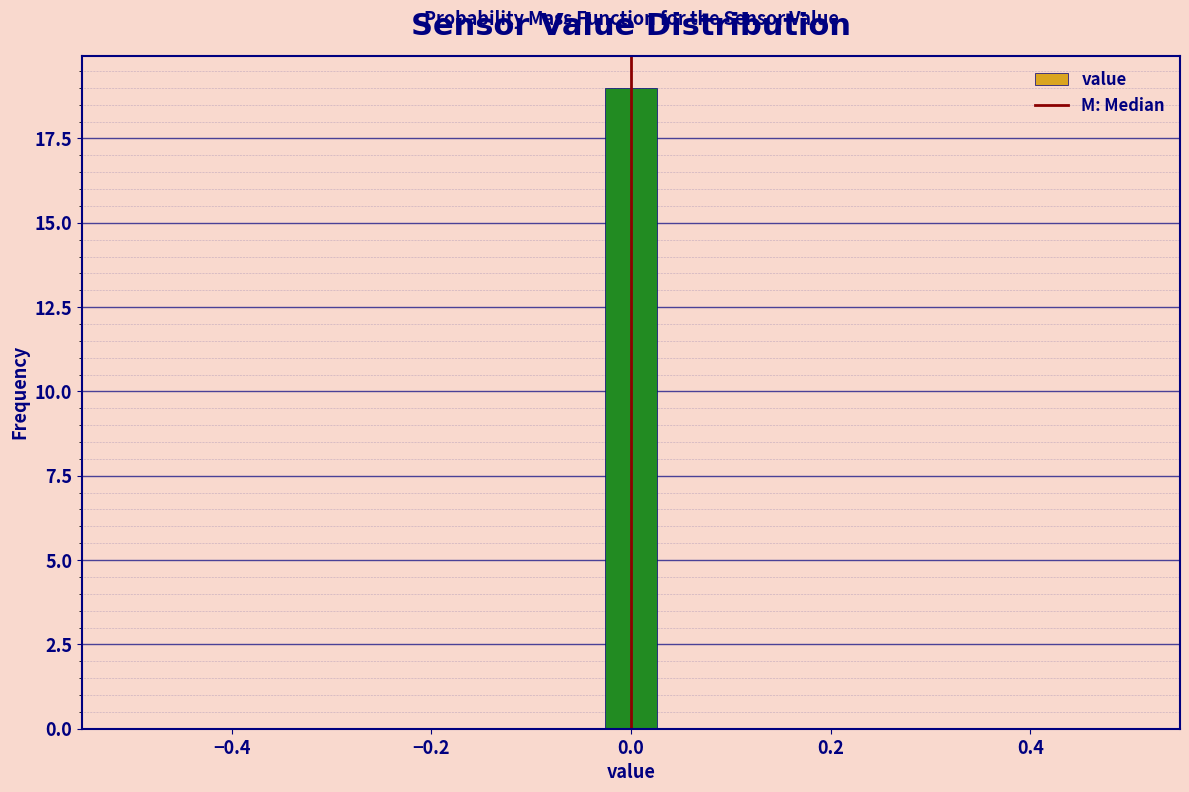

Read against the x-axis, roughly where is the centre of the tallest bar?

0.00